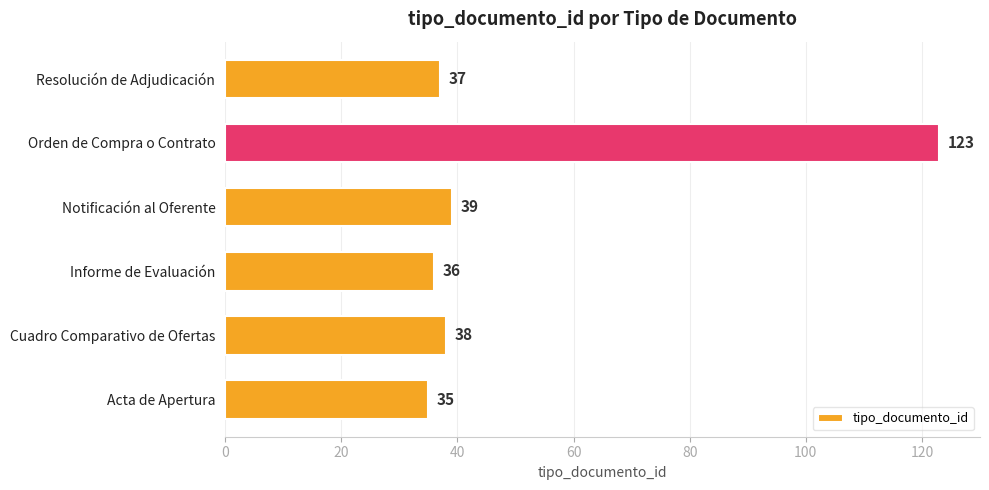

Which category has the highest value across all series?

Orden de Compra o Contrato